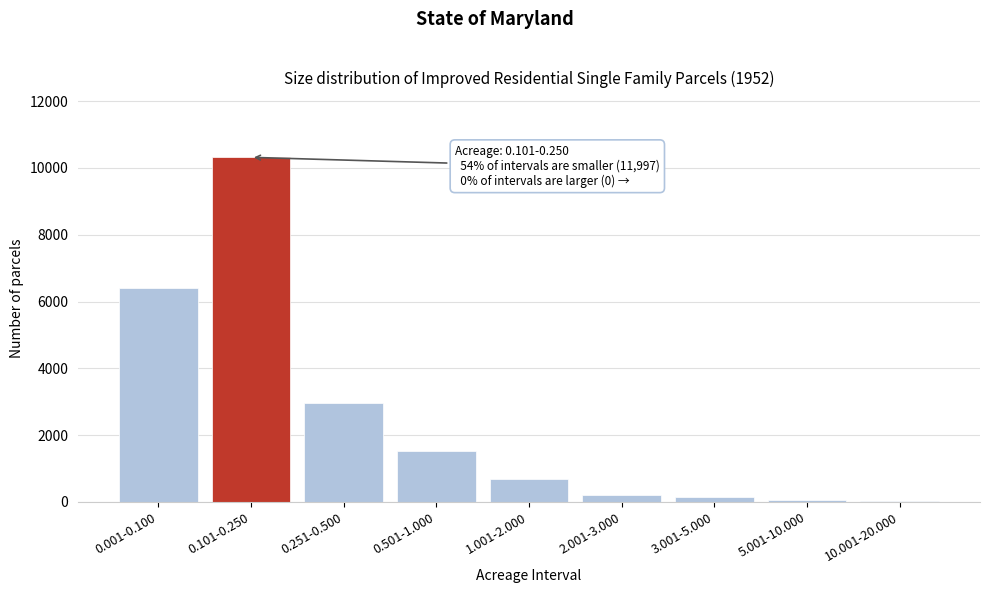

Is it true that the value at 0.251-0.500 is 2960?

True